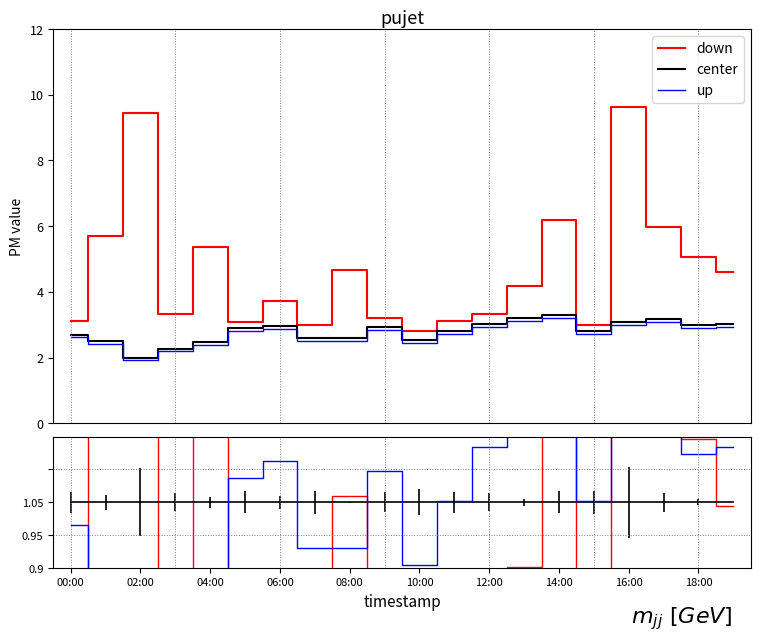

True or false: down has a value of 0.6 at 14:00.

False